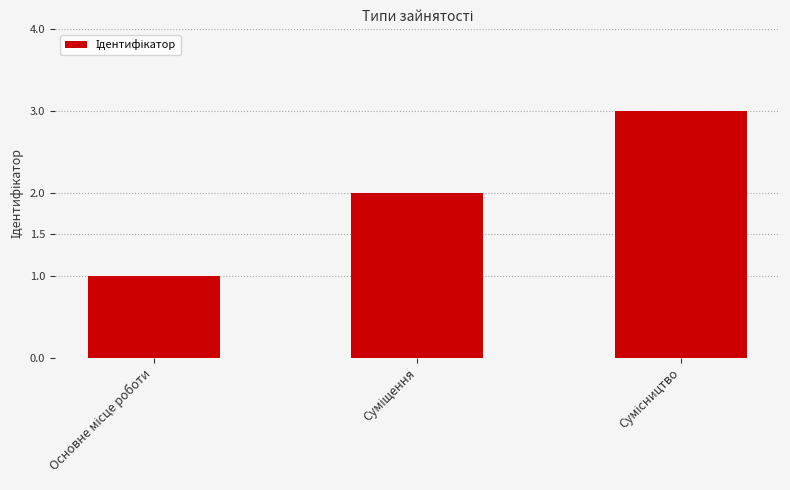

What is the maximum value shown in the chart?

3